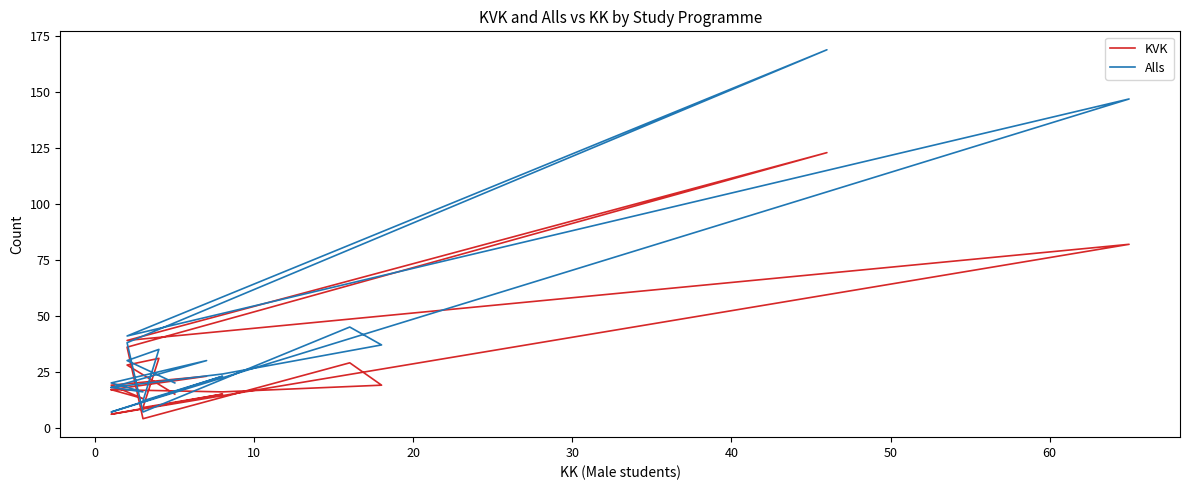

Does the chart display data point markers on the line(s)?

No